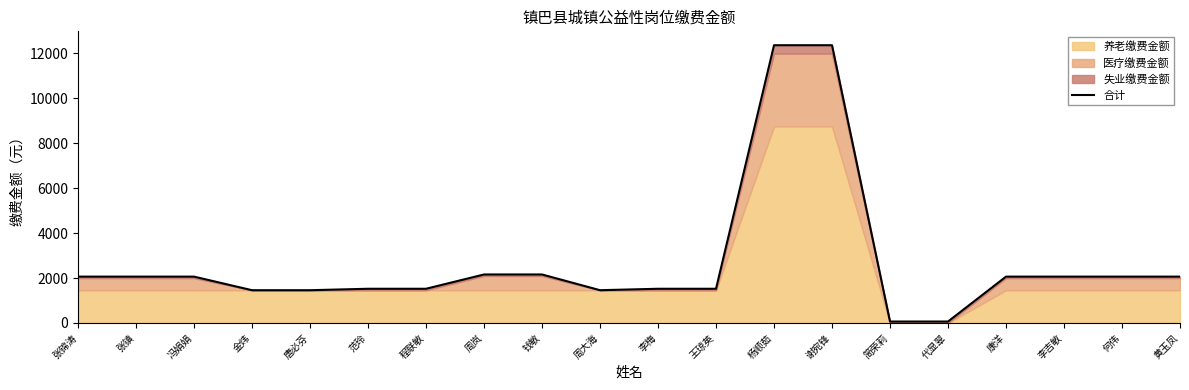

Is it true that the value at 金炜 is 1458?

True